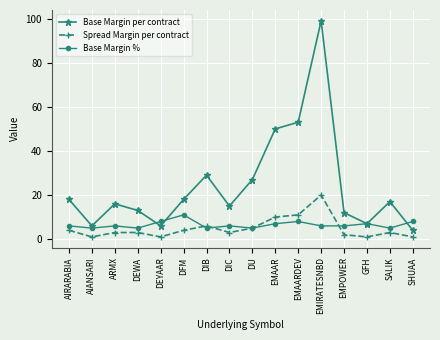

What is the spread (max minus min) of values at DFM?

14.0